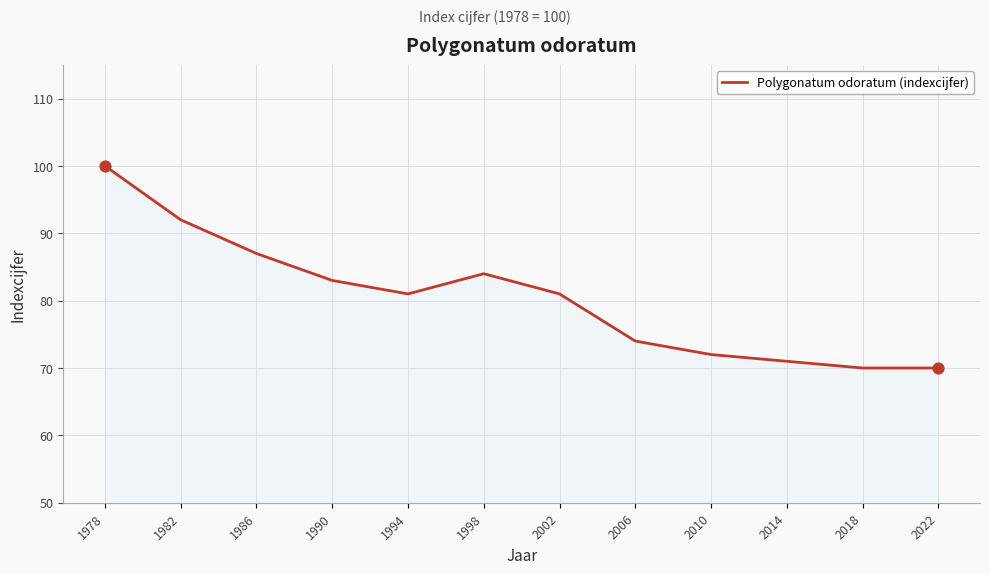

What is the ratio of the value at 2002 to the value at 2010?

1.1